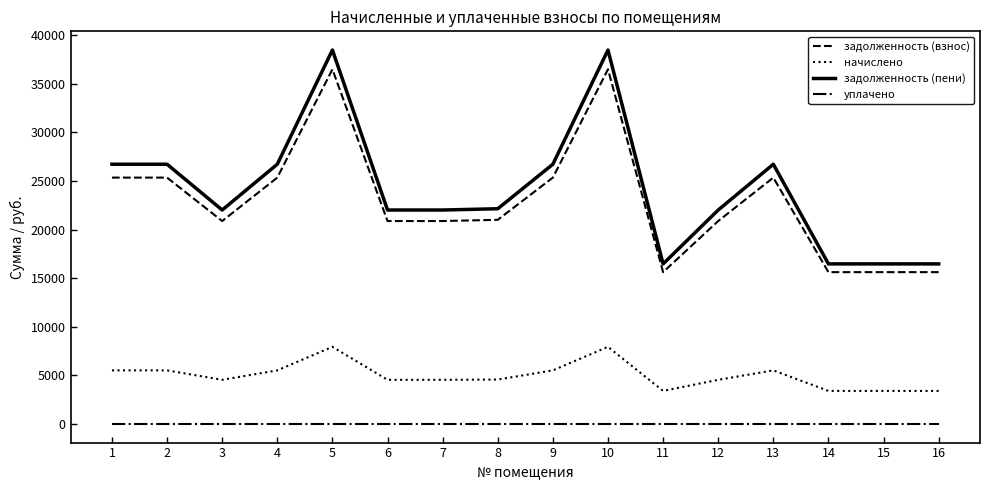

At how many categories does at least one series exceed 23194?

7